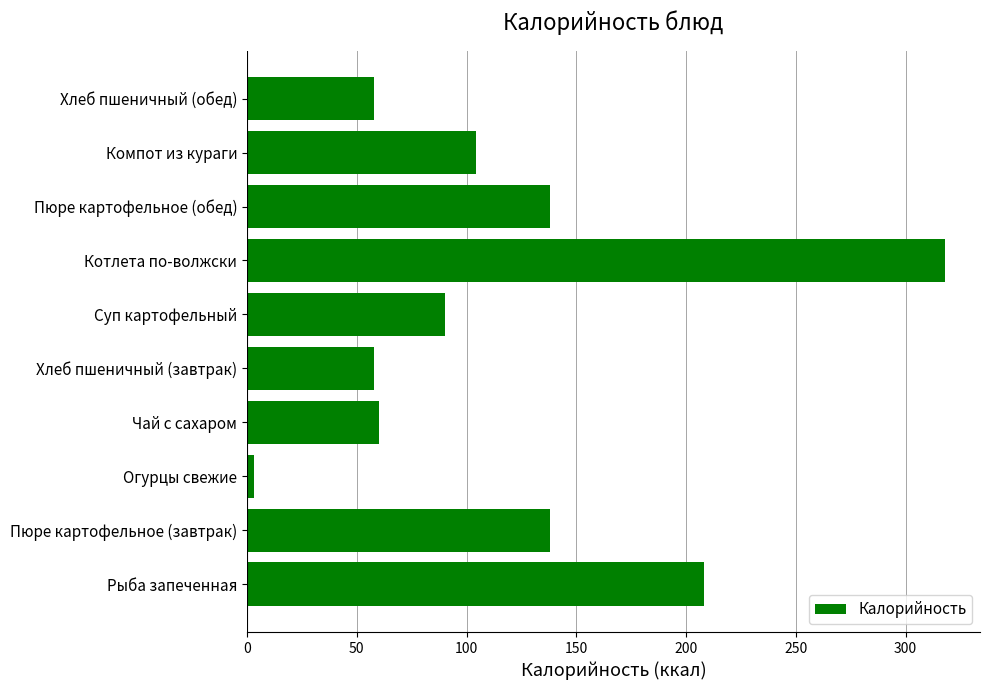

How many series are shown in this chart?

1